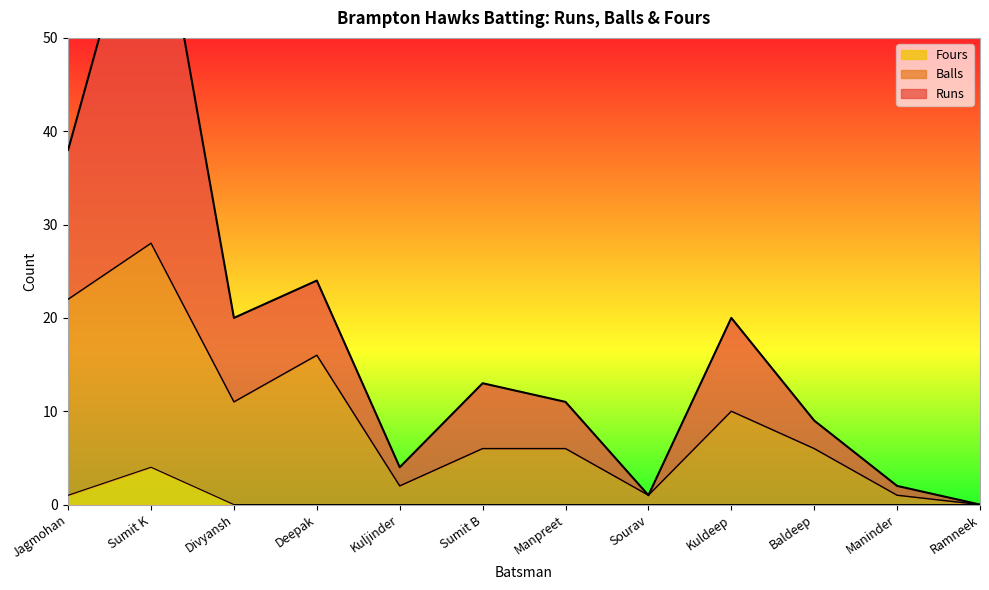

List the series in order of their peak value, lowest first.

Fours, Balls, Runs